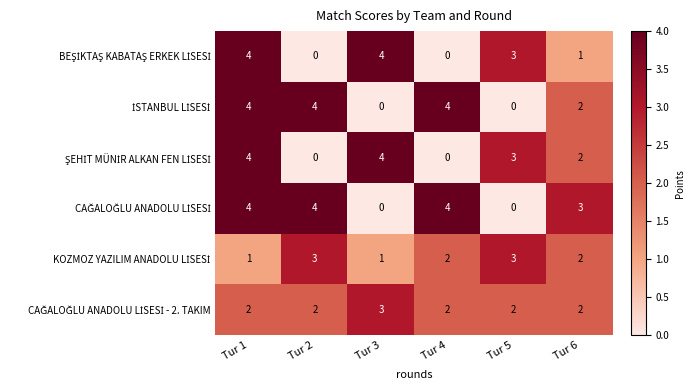

At which category is the sum across all series the highest?

Tur 1